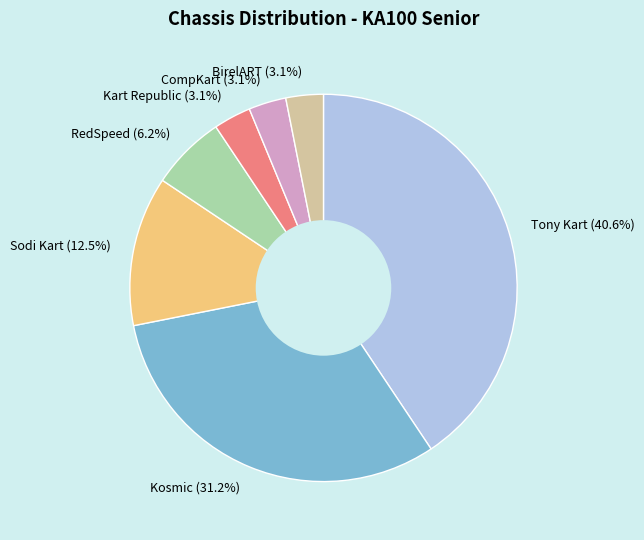

Combined, do Sodi Kart (12.5%) and Kosmic (31.2%) account for over 50%?

No